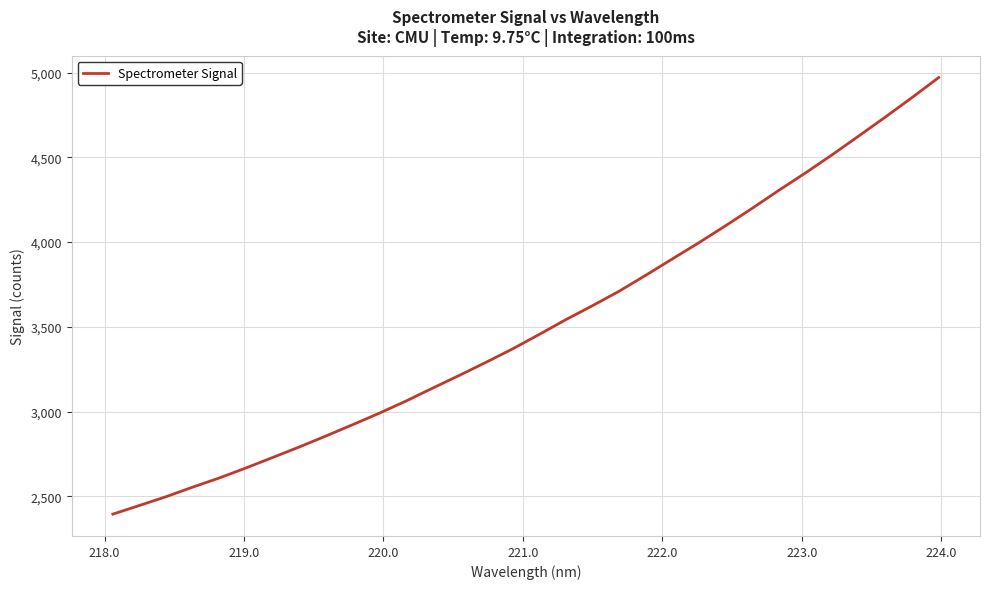

What is the smallest value displayed?

2395.9